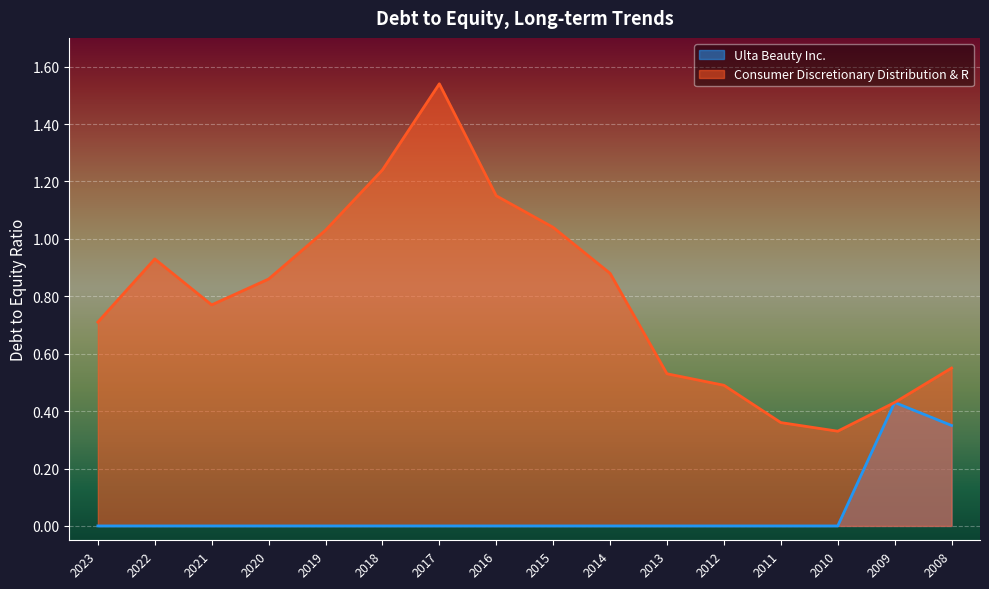

The Ulta Beauty Inc. series shows 0.0 at 2022. True or false?

True